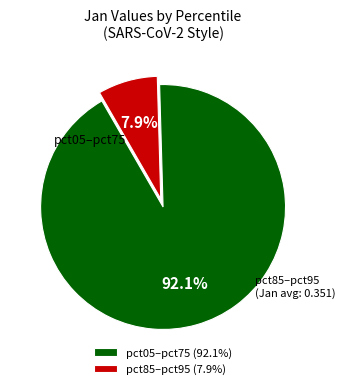

Which has a higher value, pct05–pct75 (92.1%) or pct85–pct95 (7.9%)?

pct05–pct75 (92.1%)